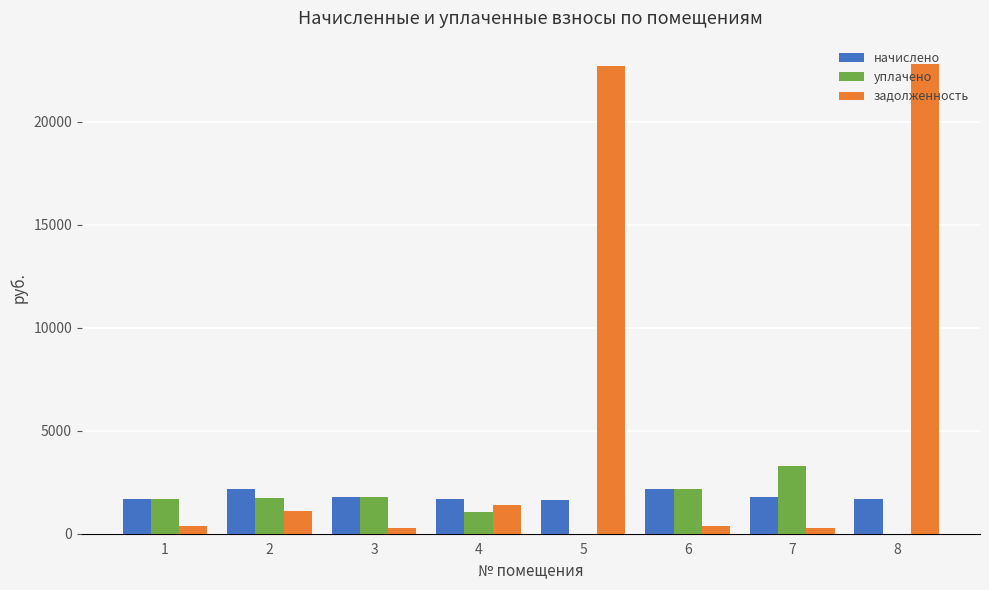

What is the sum of the задолженность values at 8 and 4?

24208.7